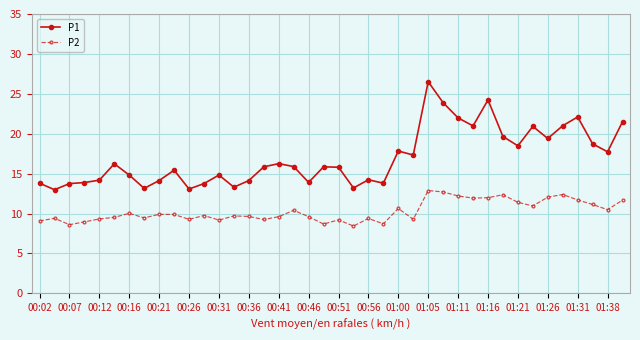

Which series has the largest range (max minus min)?

P1